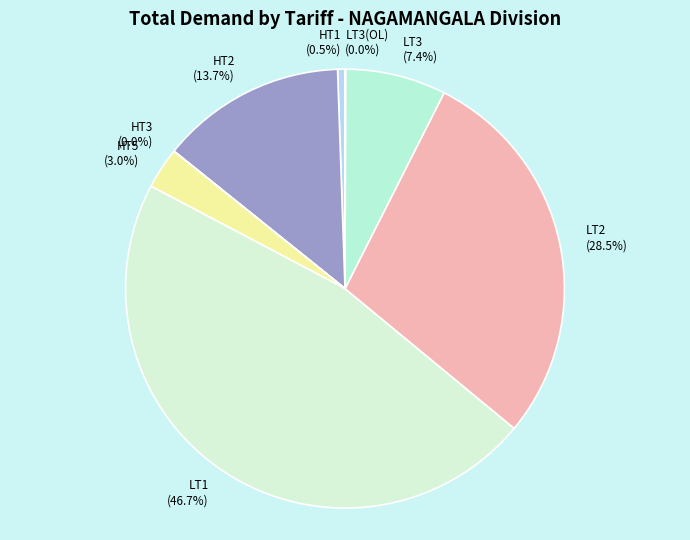

Is there a majority slice in this chart?

No